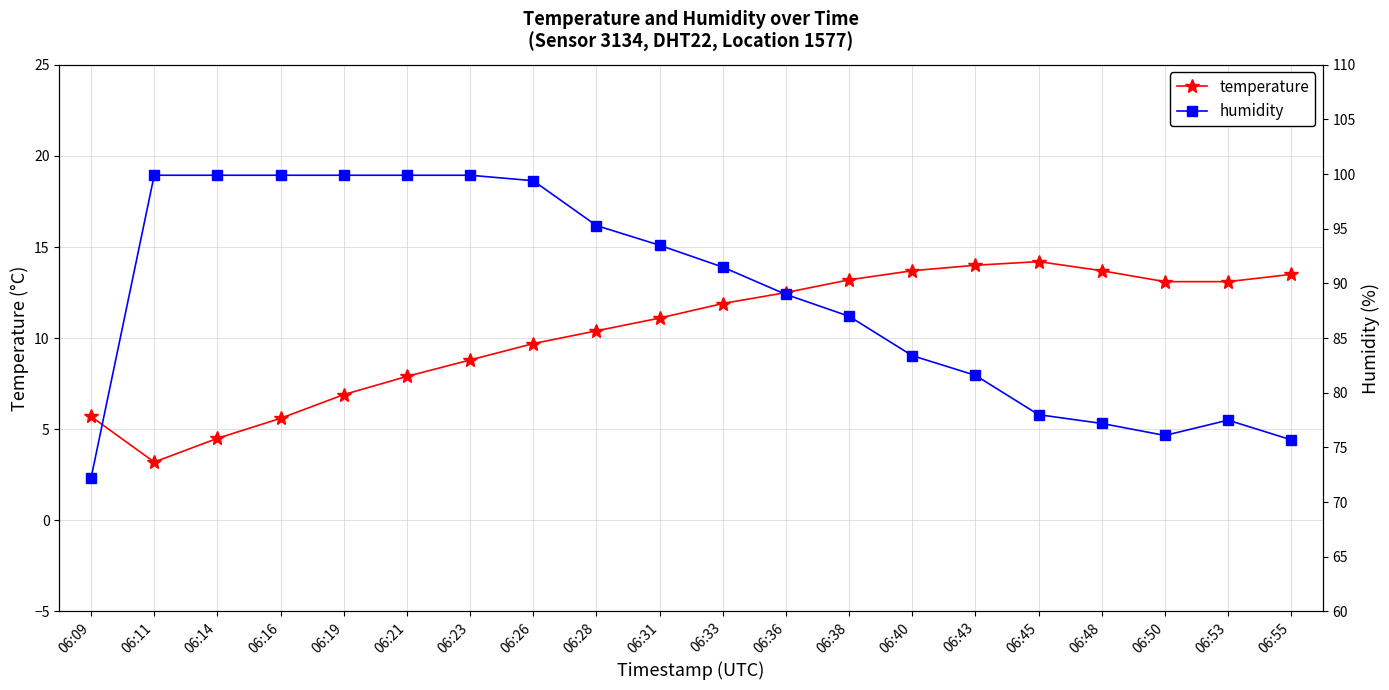

What are all the series names shown in the legend?

temperature, humidity